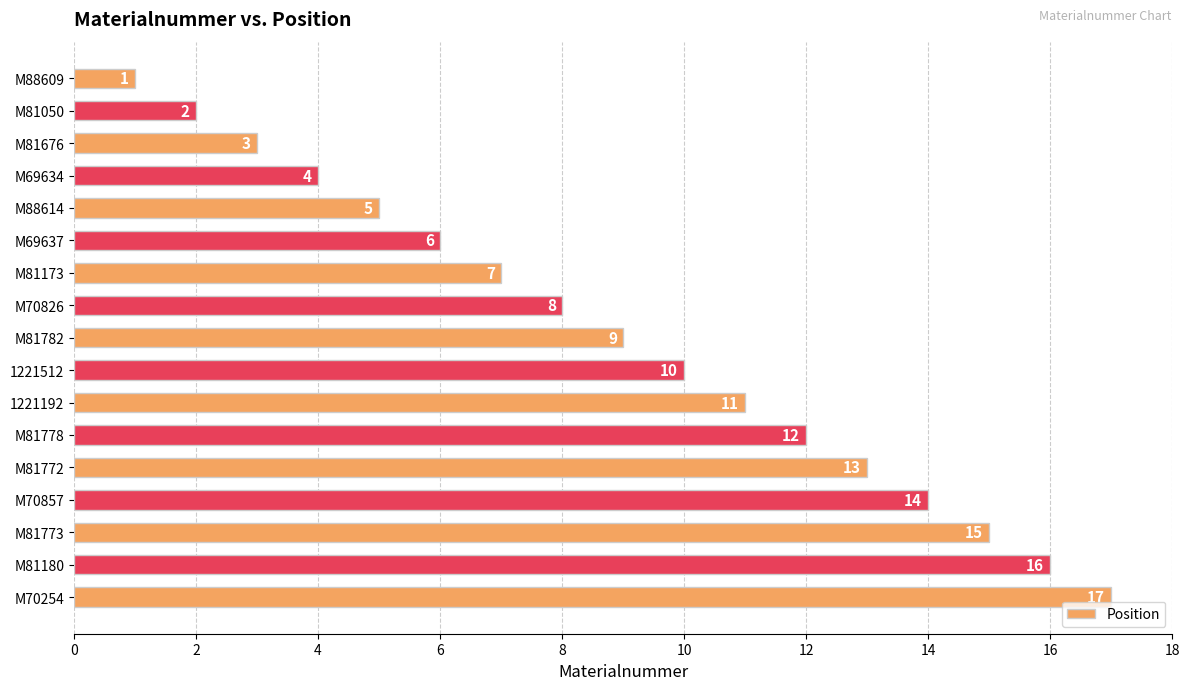

What is the sum of the values at M70826 and M69637?

14